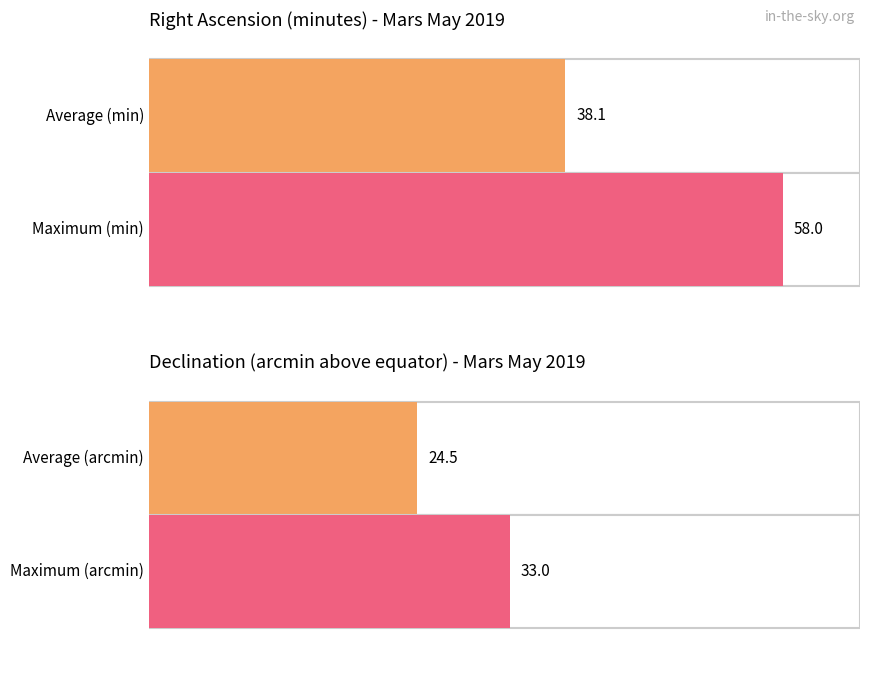

The Right Ascension (min) series shows 9 at May 09. True or false?

False